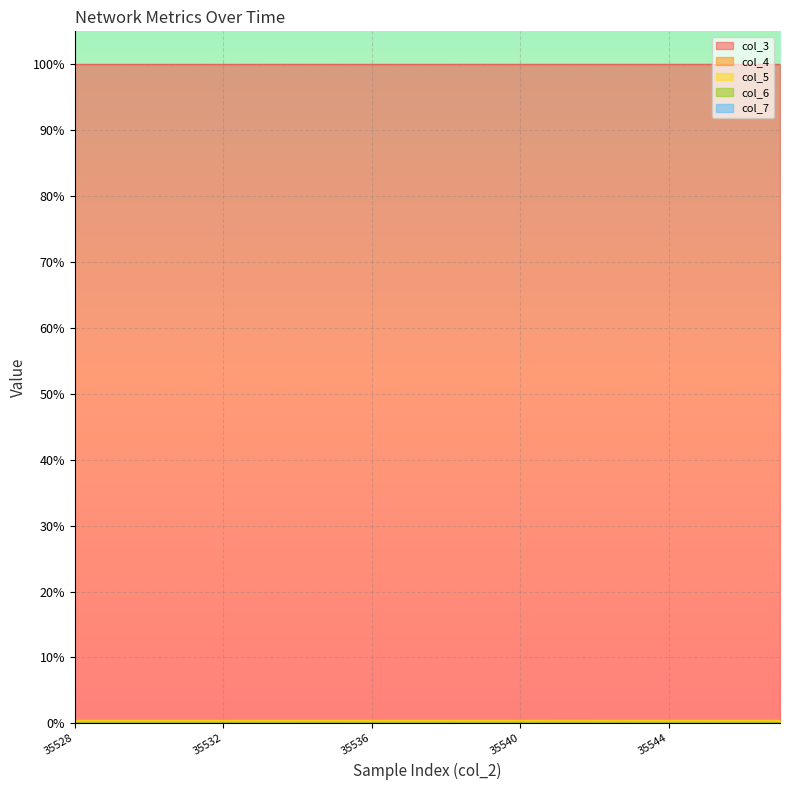

True or false: col_3 has more than 0 interior local peaks.

False